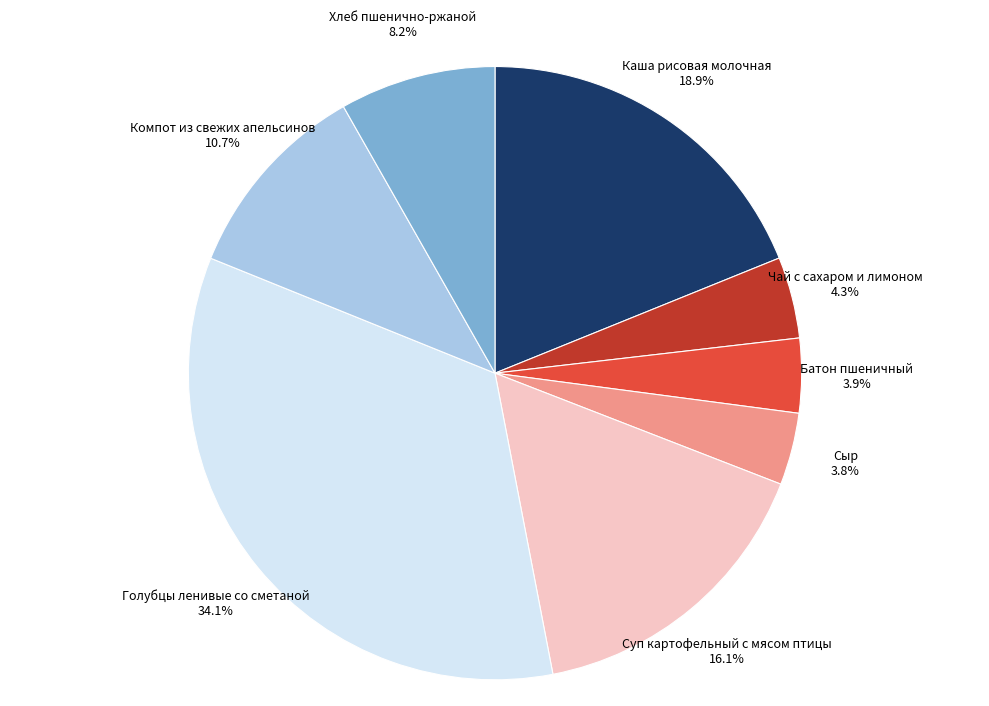

Approximately how many times larger is the value at Суп картофельный с мясом птицы compared to Чай с сахаром и лимоном?

3.7